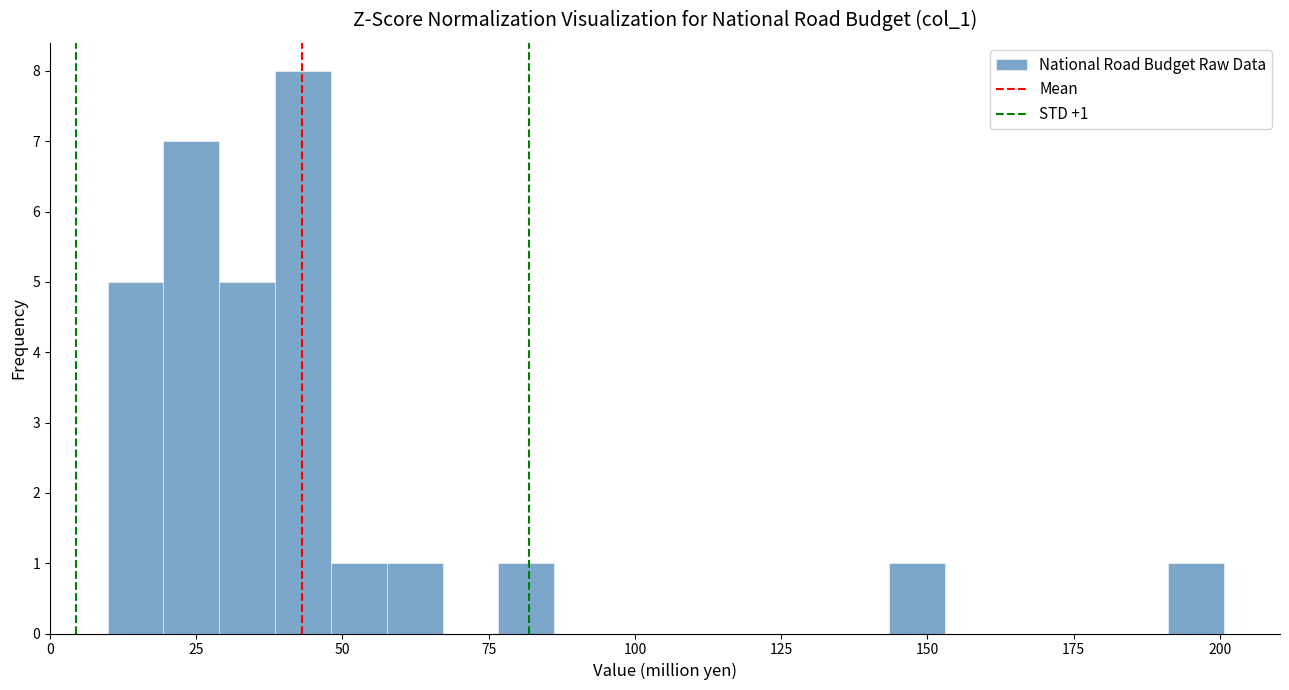

Around what value on the x-axis is the tallest bar? Give the approximate position of its centre, as read against the axis.

45